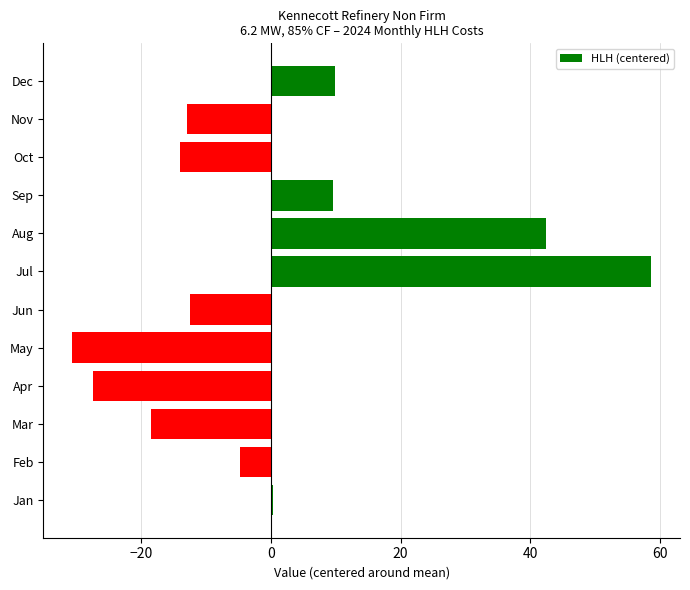

Which has a higher value, Dec or May?

Dec